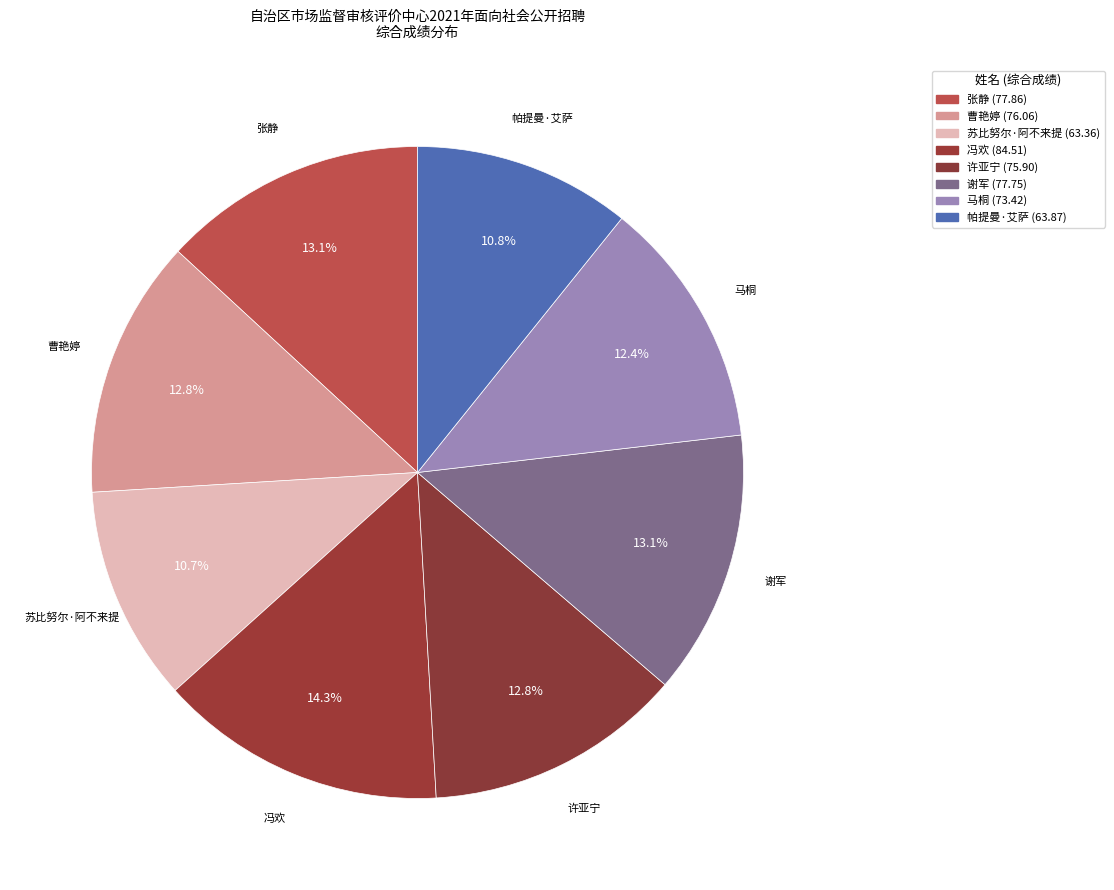

How many segments does this pie chart have?

8